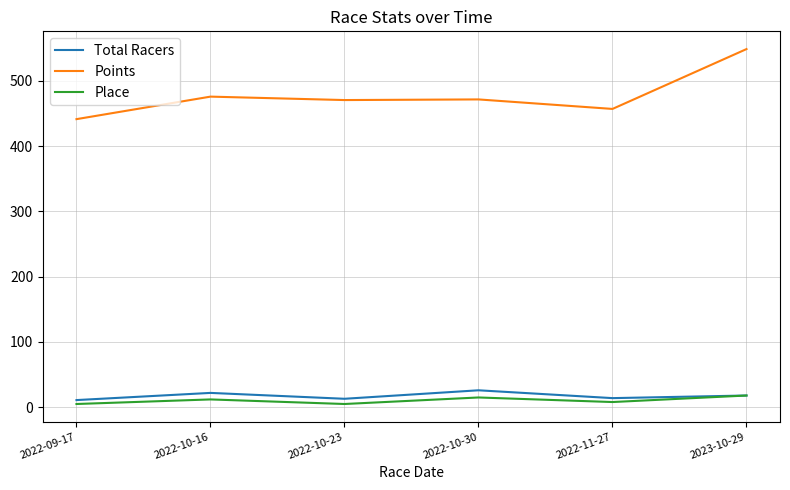

True or false: Place has a value of 18.0 at 2023-10-29.

True